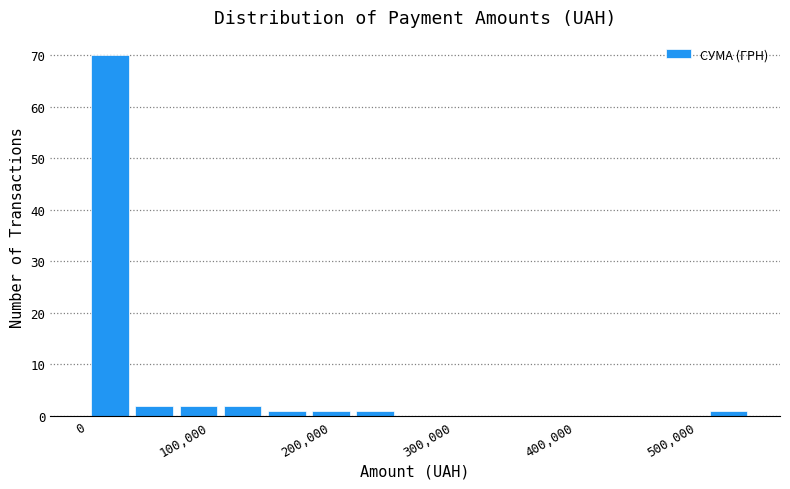

Read against the x-axis, roughly where is the centre of the tallest bar?

20000